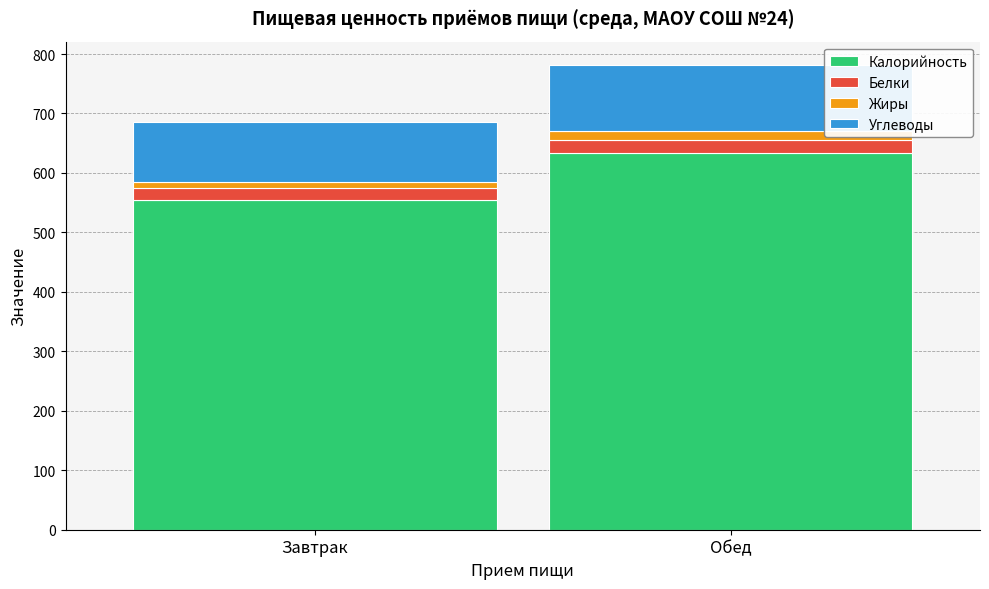

Rank the categories by Калорийность value from lowest to highest.

Завтрак, Обед